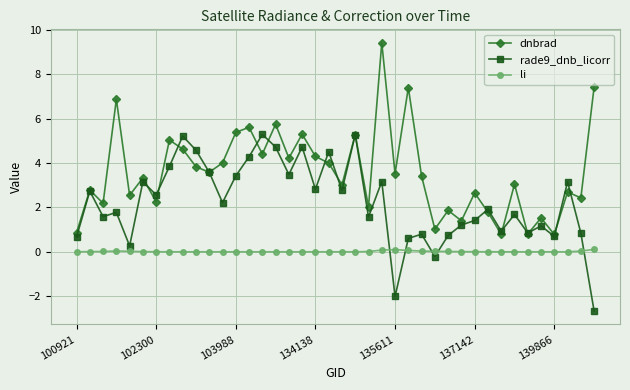

List the series in order of their overall mean, lowest first.

li, rade9_dnb_licorr, dnbrad